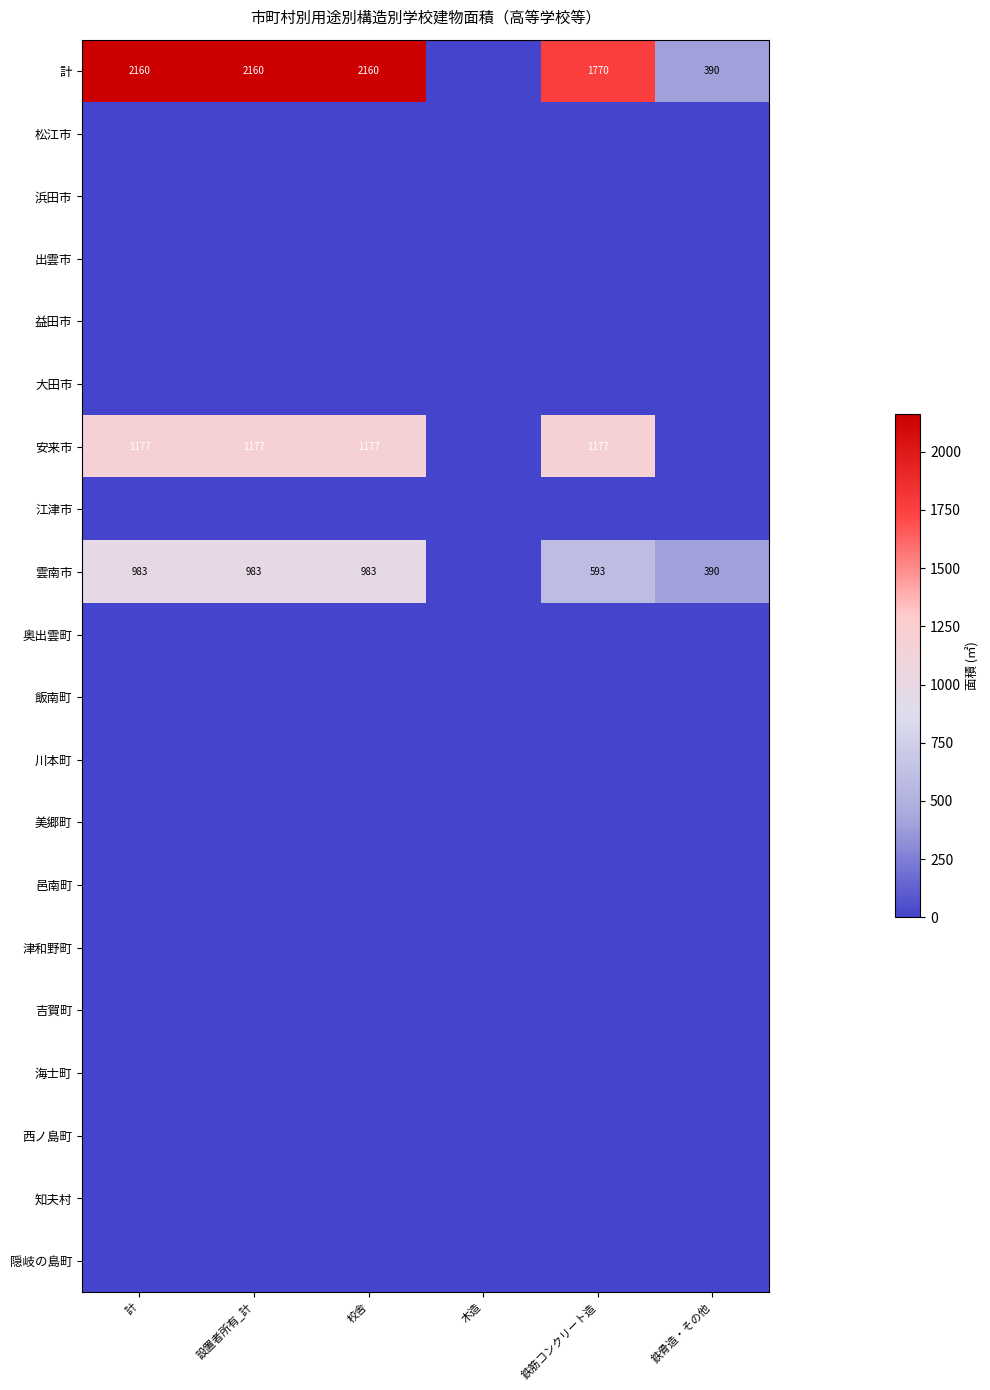

The 安来市 series shows 1963 at 設置者所有_計. True or false?

False